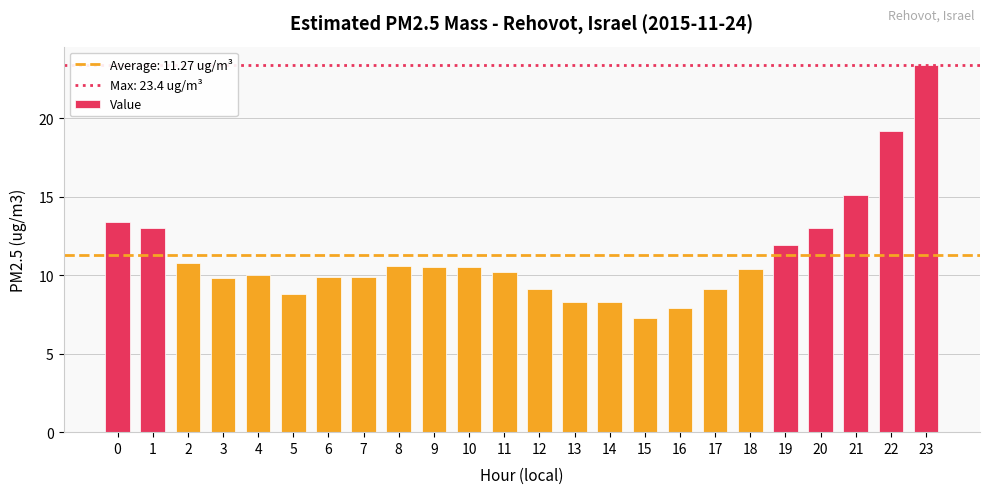

Reading left to right, transcribe all the data shown in this chart.

0=13.4	1=13.0	2=10.8	3=9.8	4=10.0	5=8.8	6=9.9	7=9.9	8=10.6	9=10.5	10=10.5	11=10.2	12=9.1	13=8.3	14=8.3	15=7.3	16=7.9	17=9.1	18=10.4	19=11.9	20=13.0	21=15.1	22=19.2	23=23.4